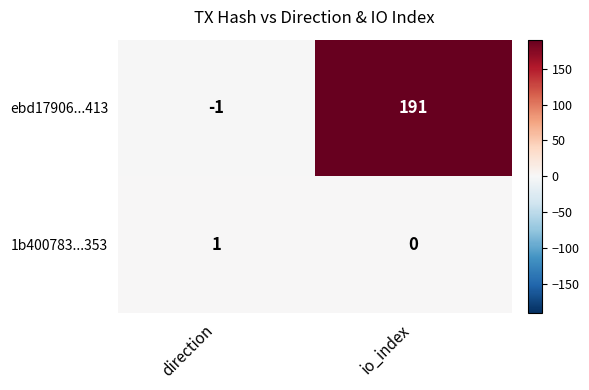

Reading left to right, what are all the values shown in this chart?

ebd17906...413: direction=-1	io_index=191
1b400783...353: direction=1	io_index=0